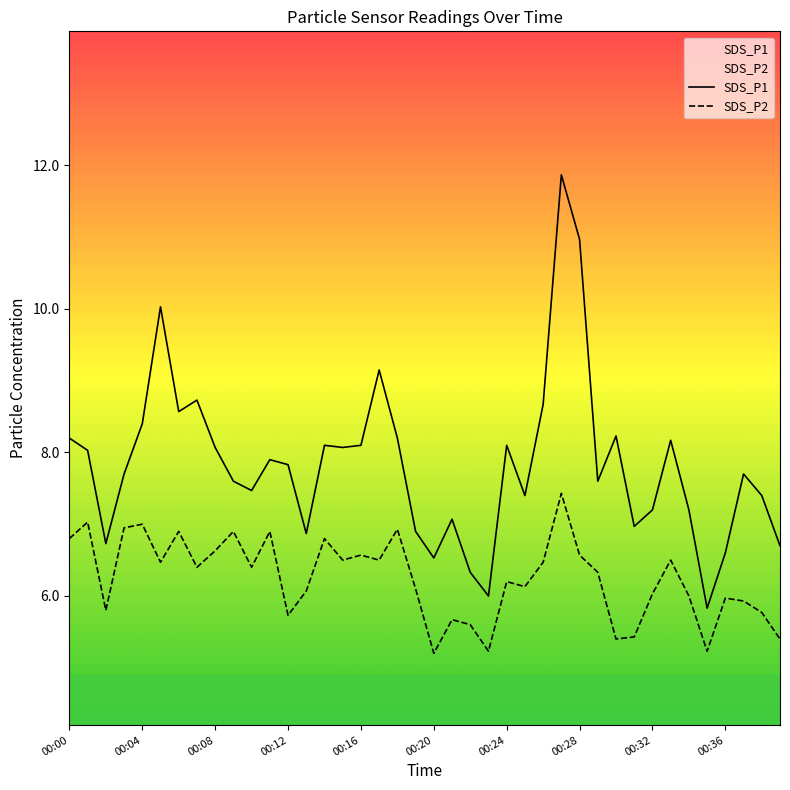

Is it true that SDS_P2 equals 5.2 at 35?

True